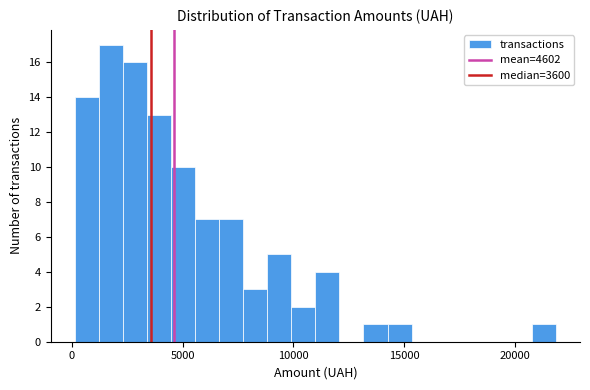

Around what value on the x-axis is the tallest bar? Give the approximate position of its centre, as read against the axis.

2000